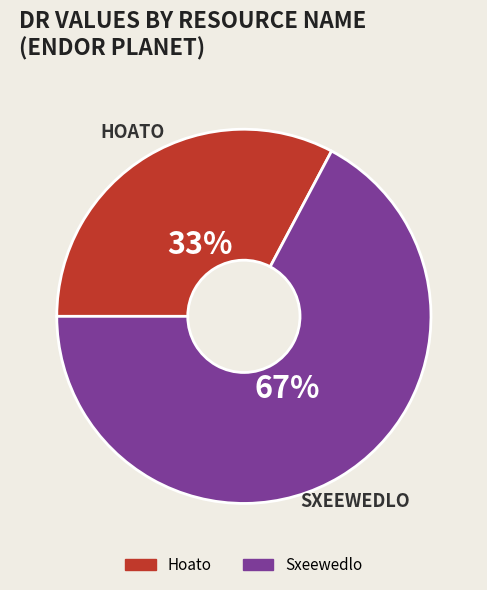

To the nearest percent, what is the combined percentage of Sxeewedlo and Hoato?

100%